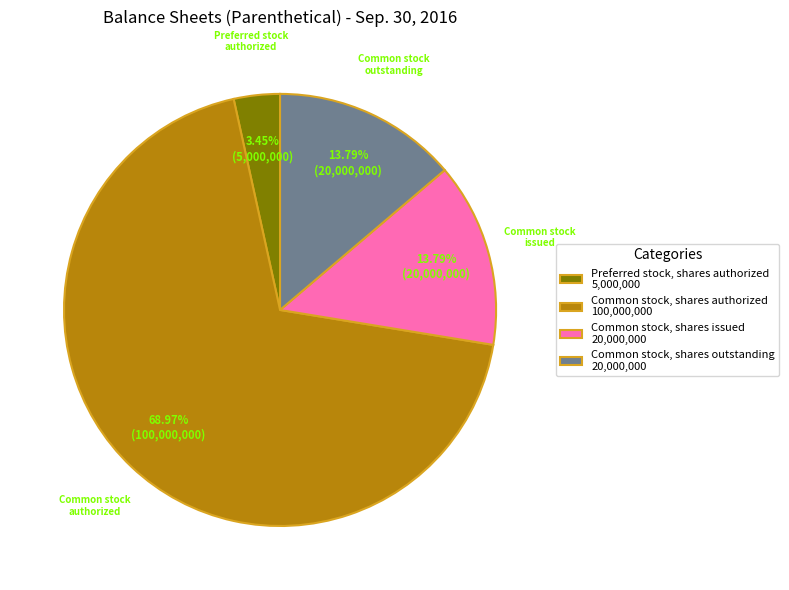

Do Preferred stock, shares authorized 5,000,000 and Common stock, shares outstanding 20,000,000 together represent more than half of the pie?

No